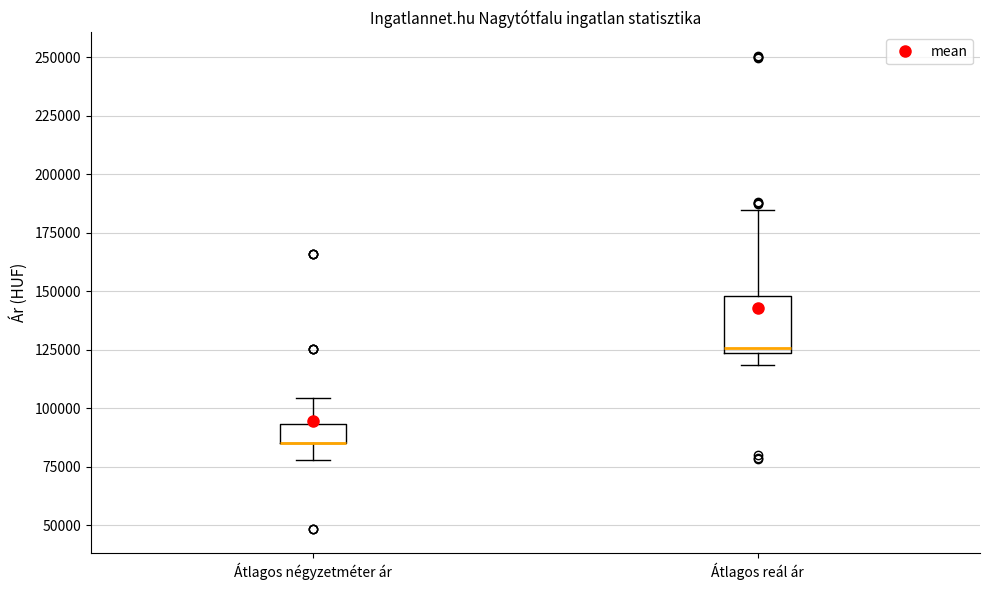

Reading left to right, transcribe this box plot: for each box, give where its median line is, the range the box spans, and where its two whiskers end, as read against the y-axis. The values are not printed on the chart, so give them approximately, as read against the axis.

Átlagos négyzetméter ár: median 85000 (drawn on the box's lower edge), box 85000 to 95000, whiskers 80000 to 105000
Átlagos reál ár: median 125000 (just above the box's lower edge), box 125000 to 150000, whiskers 120000 to 185000